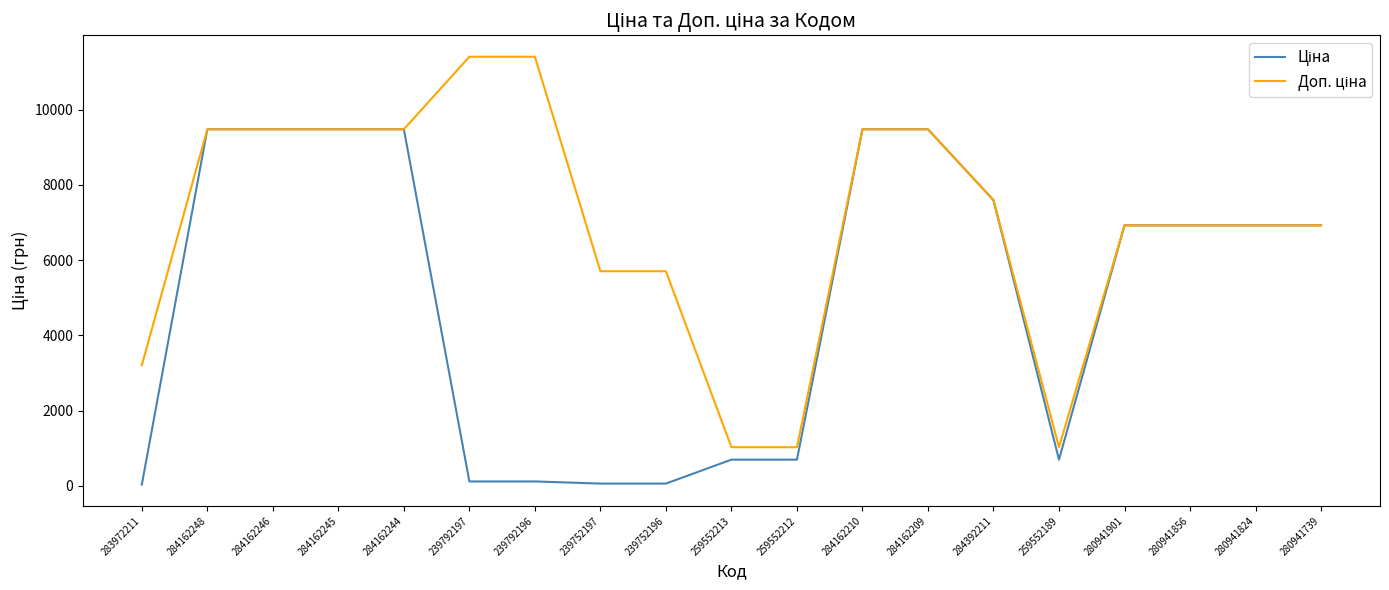

Count the number of categories in the chart.

19